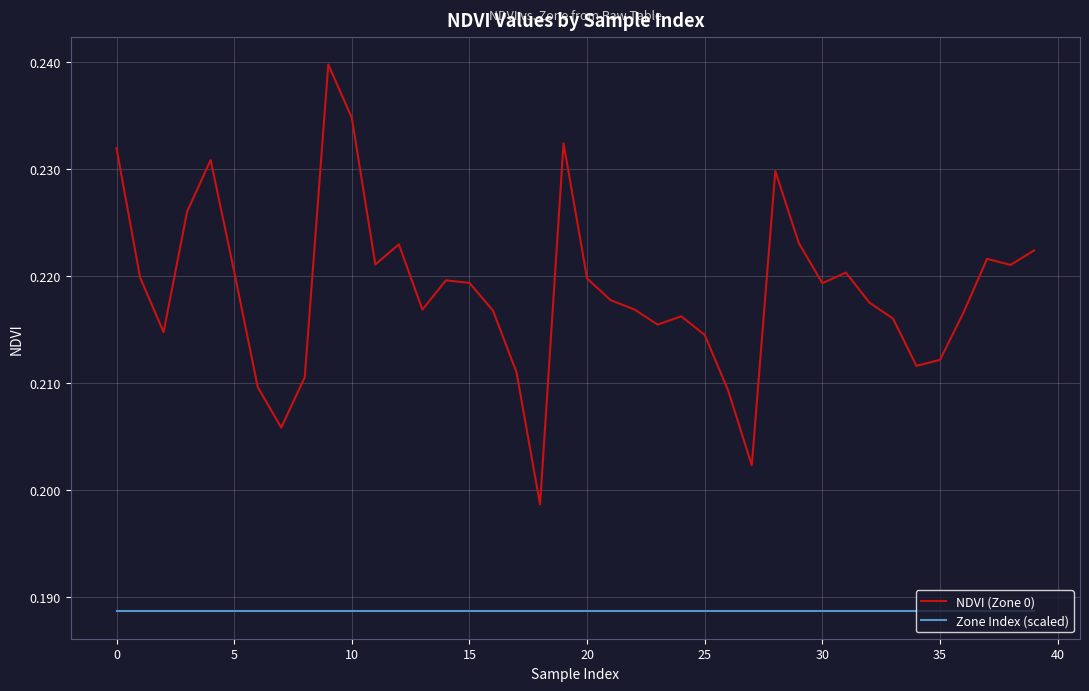

Which series has the largest total across all categories?

NDVI (Zone 0)